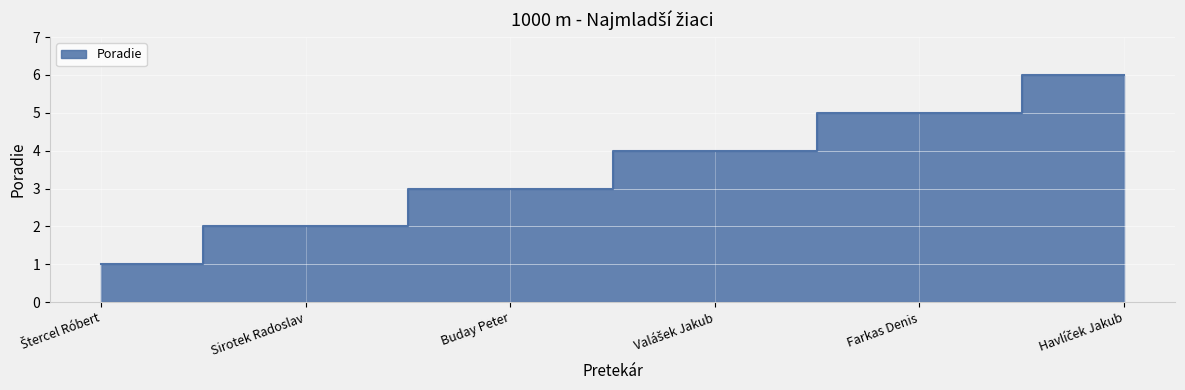

What is the difference between the second highest and second lowest values?

3